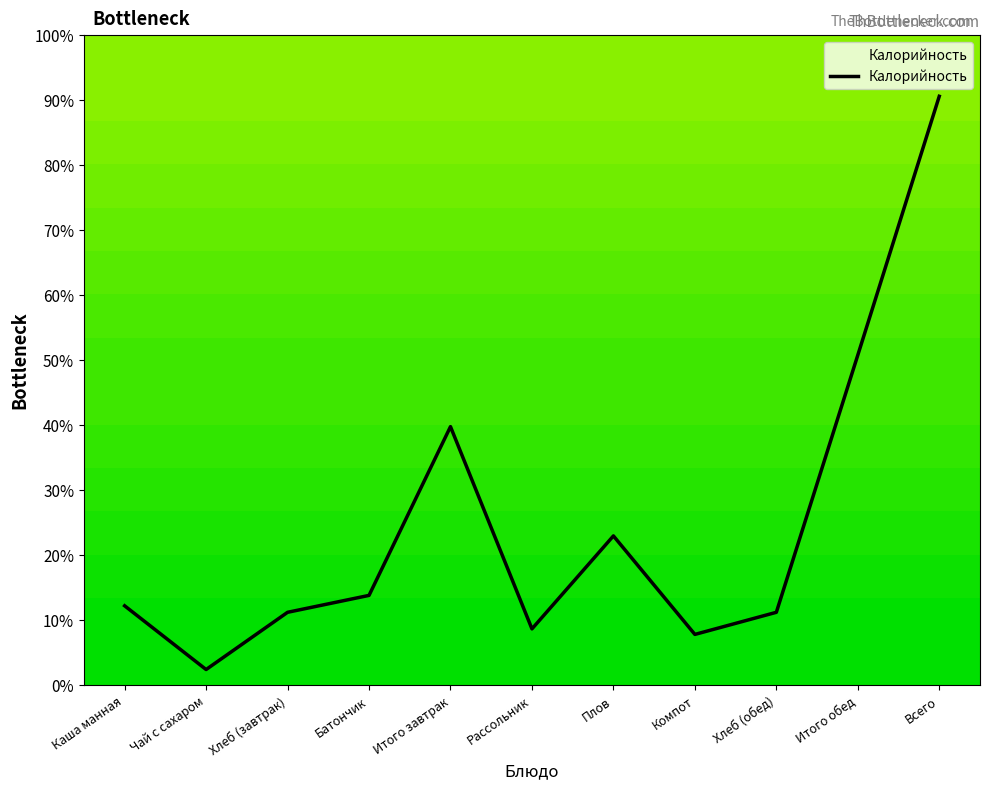

At which category does the data reach its first local valley?

Чай с сахаром